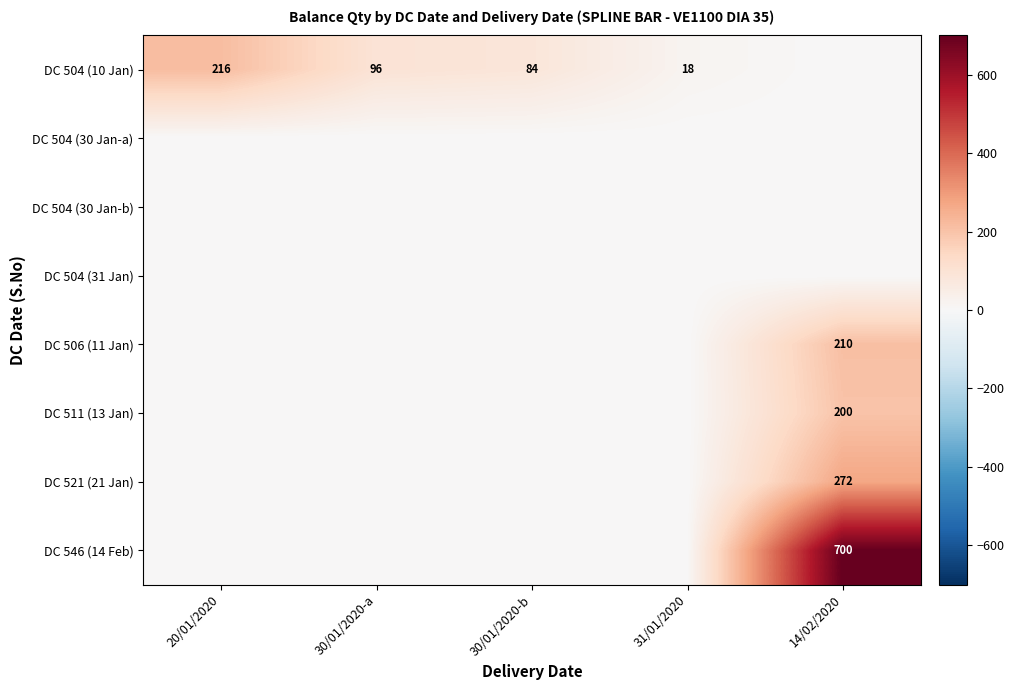

The DC 506 (11 Jan) series shows 210 at 14/02/2020. True or false?

True